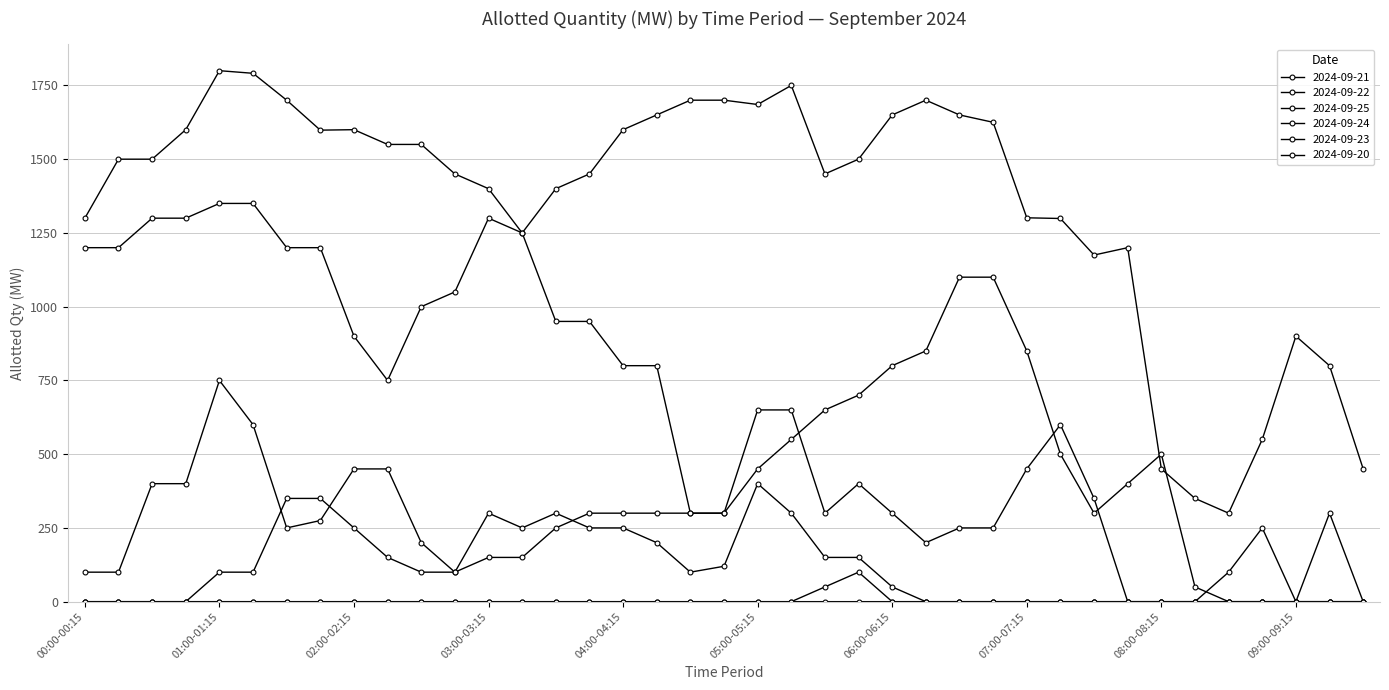

Reading right to left, list all the values displayed in this chart.

2024-09-21: 09:30-09:45=450.0	09:15-09:30=800.0	09:00-09:15=900.0	08:45-09:00=550.0	08:30-08:45=300.0	08:15-08:30=350.0	08:00-08:15=450.0	07:45-08:00=1200.0	07:30-07:45=1175.0	07:15-07:30=1298.9	07:00-07:15=1301.3	06:45-07:00=1625.0	06:30-06:45=1650.0	06:15-06:30=1700.0	06:00-06:15=1650.0	05:45-06:00=1500.0	05:30-05:45=1450.0	05:15-05:30=1750.0	05:00-05:15=1685.4	04:45-05:00=1700.0	04:30-04:45=1700.0	04:15-04:30=1650.0	04:00-04:15=1600.0	03:45-04:00=1450.0	03:30-03:45=1400.0	03:15-03:30=1250.0	03:00-03:15=1400.0	02:45-03:00=1450.0	02:30-02:45=1550.0	02:15-02:30=1550.0	02:00-02:15=1600.0	01:45-02:00=1598.4	01:30-01:45=1700.0	01:15-01:30=1791.1	01:00-01:15=1800.0	00:45-01:00=1600.0	00:30-00:45=1500.0	00:15-00:30=1500.0	00:00-00:15=1300.0
2024-09-22: 09:30-09:45=0.0	09:15-09:30=0.0	09:00-09:15=0.0	08:45-09:00=0.0	08:30-08:45=0.0	08:15-08:30=50.0	08:00-08:15=500.0	07:45-08:00=400.0	07:30-07:45=300.0	07:15-07:30=500.0	07:00-07:15=850.0	06:45-07:00=1100.0	06:30-06:45=1100.0	06:15-06:30=850.0	06:00-06:15=800.0	05:45-06:00=700.0	05:30-05:45=650.0	05:15-05:30=550.0	05:00-05:15=450.0	04:45-05:00=300.0	04:30-04:45=300.0	04:15-04:30=300.0	04:00-04:15=300.0	03:45-04:00=300.0	03:30-03:45=250.0	03:15-03:30=150.0	03:00-03:15=150.0	02:45-03:00=100.0	02:30-02:45=200.0	02:15-02:30=450.0	02:00-02:15=450.0	01:45-02:00=275.0	01:30-01:45=250.0	01:15-01:30=600.0	01:00-01:15=750.0	00:45-01:00=400.0	00:30-00:45=400.0	00:15-00:30=100.0	00:00-00:15=100.0
2024-09-25: 09:30-09:45=0.0	09:15-09:30=0.0	09:00-09:15=0.0	08:45-09:00=0.0	08:30-08:45=0.0	08:15-08:30=0.0	08:00-08:15=0.0	07:45-08:00=0.0	07:30-07:45=350.0	07:15-07:30=600.0	07:00-07:15=450.0	06:45-07:00=250.0	06:30-06:45=250.0	06:15-06:30=200.0	06:00-06:15=300.0	05:45-06:00=400.0	05:30-05:45=300.0	05:15-05:30=650.0	05:00-05:15=650.0	04:45-05:00=300.0	04:30-04:45=300.0	04:15-04:30=800.0	04:00-04:15=800.0	03:45-04:00=950.0	03:30-03:45=950.0	03:15-03:30=1250.0	03:00-03:15=1300.0	02:45-03:00=1050.0	02:30-02:45=1000.0	02:15-02:30=750.0	02:00-02:15=900.0	01:45-02:00=1200.0	01:30-01:45=1200.0	01:15-01:30=1350.0	01:00-01:15=1350.0	00:45-01:00=1300.0	00:30-00:45=1300.0	00:15-00:30=1200.0	00:00-00:15=1200.0
2024-09-24: 09:30-09:45=0.0	09:15-09:30=300.0	09:00-09:15=0.0	08:45-09:00=0.0	08:30-08:45=0.0	08:15-08:30=0.0	08:00-08:15=0.0	07:45-08:00=0.0	07:30-07:45=0.0	07:15-07:30=0.0	07:00-07:15=0.0	06:45-07:00=0.0	06:30-06:45=0.0	06:15-06:30=0.0	06:00-06:15=50.0	05:45-06:00=150.0	05:30-05:45=150.0	05:15-05:30=300.0	05:00-05:15=400.0	04:45-05:00=120.0	04:30-04:45=100.0	04:15-04:30=200.0	04:00-04:15=250.0	03:45-04:00=250.0	03:30-03:45=300.0	03:15-03:30=250.0	03:00-03:15=300.0	02:45-03:00=100.0	02:30-02:45=100.0	02:15-02:30=150.0	02:00-02:15=250.0	01:45-02:00=350.0	01:30-01:45=350.0	01:15-01:30=100.0	01:00-01:15=100.0	00:45-01:00=0.0	00:30-00:45=0.0	00:15-00:30=0.0	00:00-00:15=0.0
2024-09-23: 09:30-09:45=0.0	09:15-09:30=0.0	09:00-09:15=0.0	08:45-09:00=0.0	08:30-08:45=0.0	08:15-08:30=0.0	08:00-08:15=0.0	07:45-08:00=0.0	07:30-07:45=0.0	07:15-07:30=0.0	07:00-07:15=0.0	06:45-07:00=0.0	06:30-06:45=0.0	06:15-06:30=0.0	06:00-06:15=0.0	05:45-06:00=100.0	05:30-05:45=50.0	05:15-05:30=0.0	05:00-05:15=0.0	04:45-05:00=0.0	04:30-04:45=0.0	04:15-04:30=0.0	04:00-04:15=0.0	03:45-04:00=0.0	03:30-03:45=0.0	03:15-03:30=0.0	03:00-03:15=0.0	02:45-03:00=0.0	02:30-02:45=0.0	02:15-02:30=0.0	02:00-02:15=0.0	01:45-02:00=0.0	01:30-01:45=0.0	01:15-01:30=0.0	01:00-01:15=0.0	00:45-01:00=0.0	00:30-00:45=0.0	00:15-00:30=0.0	00:00-00:15=0.0
2024-09-20: 09:30-09:45=0.0	09:15-09:30=0.0	09:00-09:15=0.0	08:45-09:00=250.0	08:30-08:45=100.0	08:15-08:30=0.0	08:00-08:15=0.0	07:45-08:00=0.0	07:30-07:45=0.0	07:15-07:30=0.0	07:00-07:15=0.0	06:45-07:00=0.0	06:30-06:45=0.0	06:15-06:30=0.0	06:00-06:15=0.0	05:45-06:00=0.0	05:30-05:45=0.0	05:15-05:30=0.0	05:00-05:15=0.0	04:45-05:00=0.0	04:30-04:45=0.0	04:15-04:30=0.0	04:00-04:15=0.0	03:45-04:00=0.0	03:30-03:45=0.0	03:15-03:30=0.0	03:00-03:15=0.0	02:45-03:00=0.0	02:30-02:45=0.0	02:15-02:30=0.0	02:00-02:15=0.0	01:45-02:00=0.0	01:30-01:45=0.0	01:15-01:30=0.0	01:00-01:15=0.0	00:45-01:00=0.0	00:30-00:45=0.0	00:15-00:30=0.0	00:00-00:15=0.0